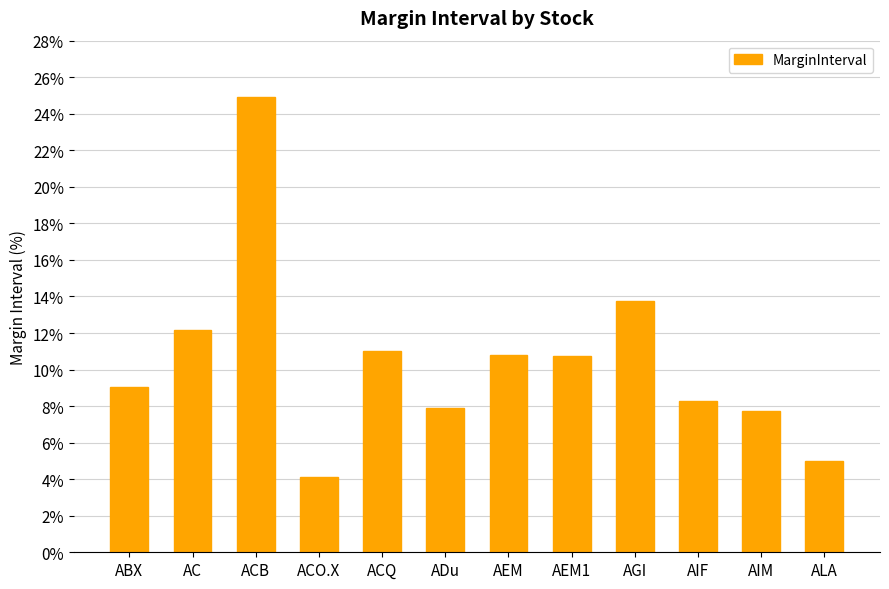

What is the sum of the values at ACO.X and ADu?

12.0